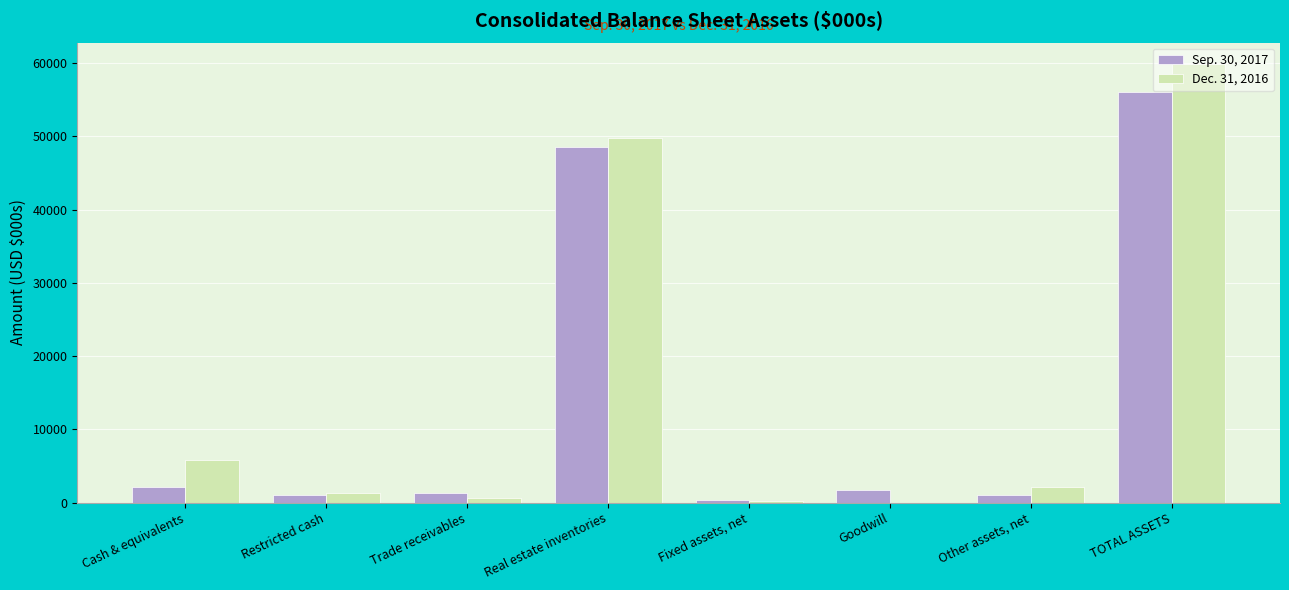

At which label is Sep. 30, 2017 closest to 28171?

Real estate inventories